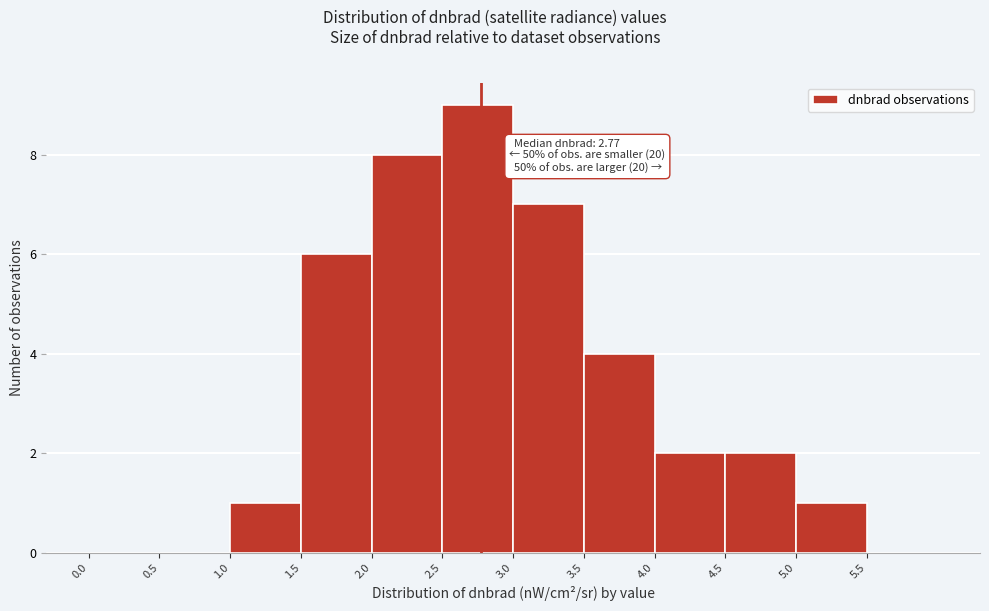

Over which range of the x-axis is the bar tallest?

2.5 to 3.0